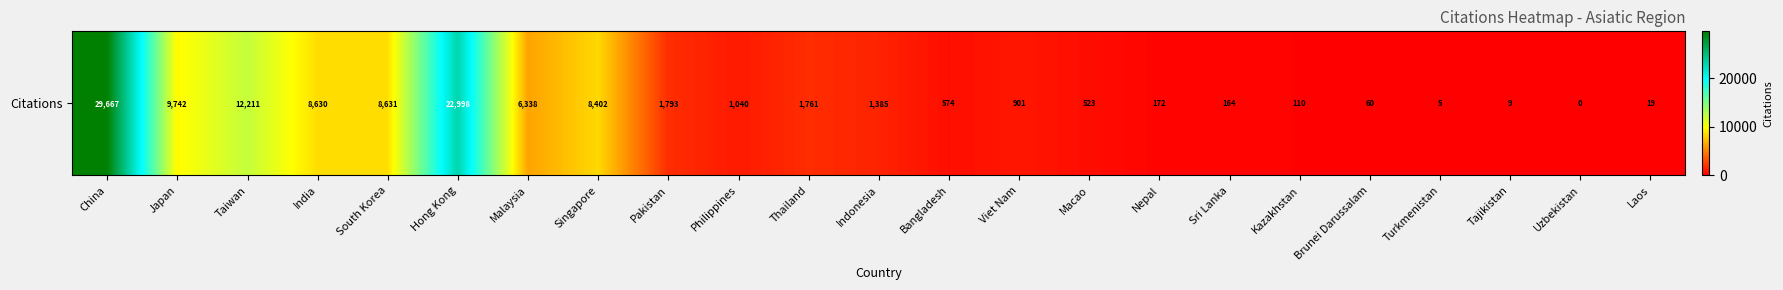

True or false: the data shows 8660 at China.

False